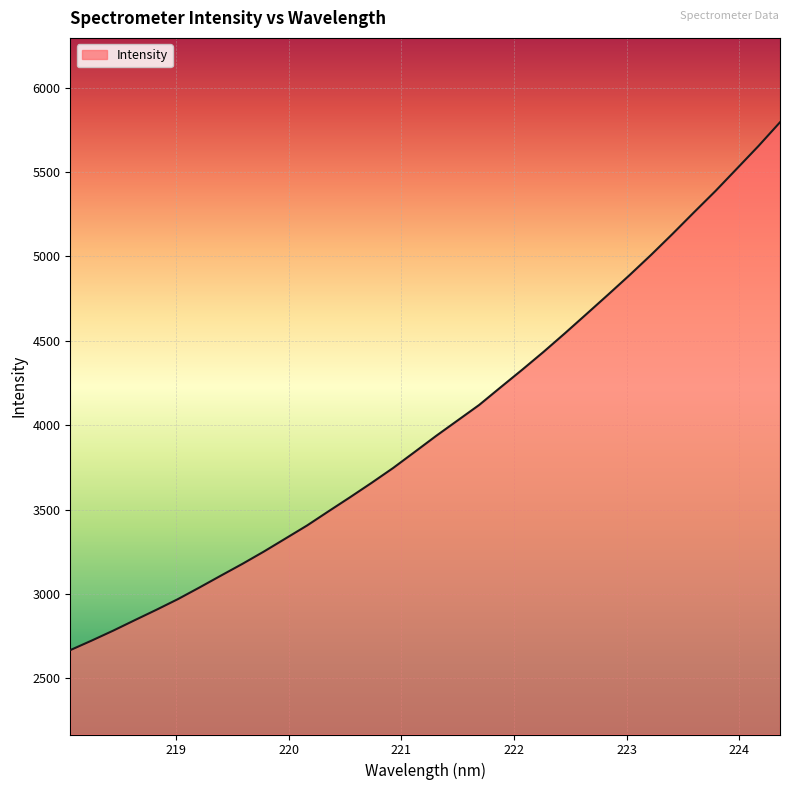

What is the difference between the maximum and second lowest values?

3070.9